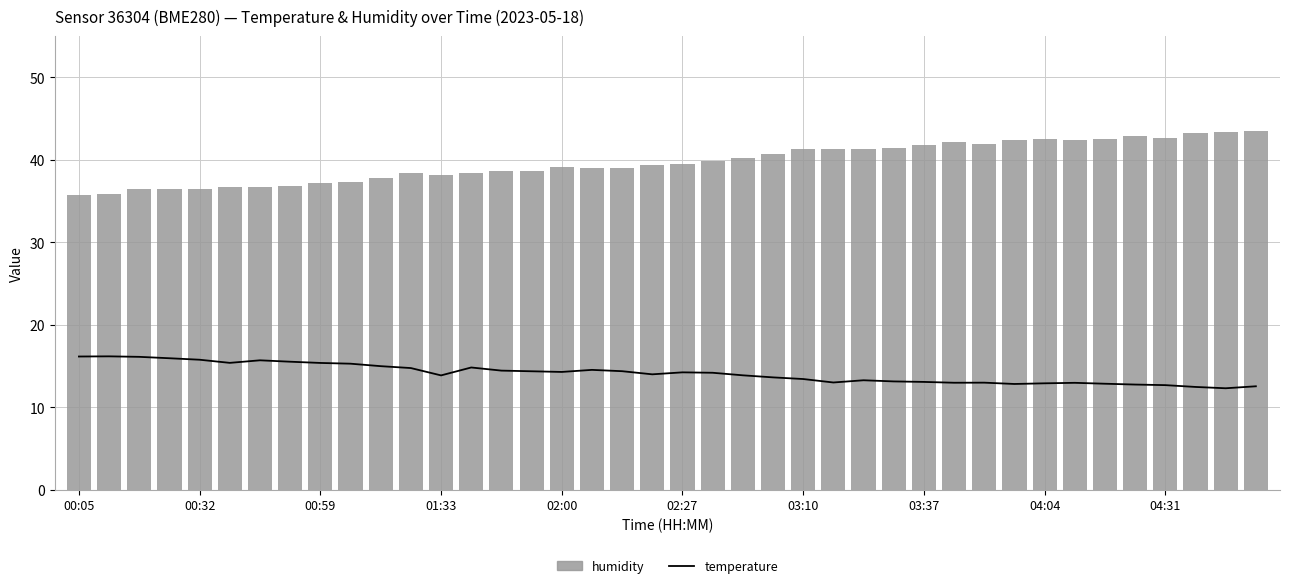

Rank the series by their average value, from lowest to highest.

temperature, humidity